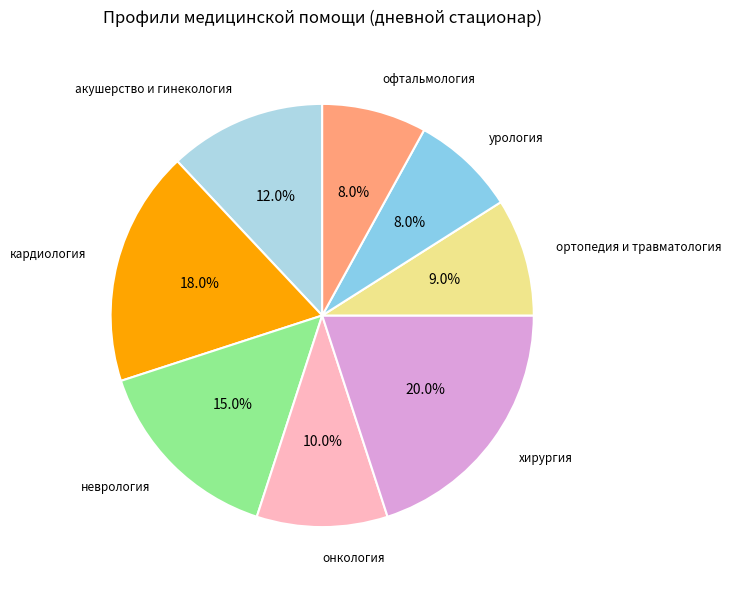

How many segments does this pie chart have?

8